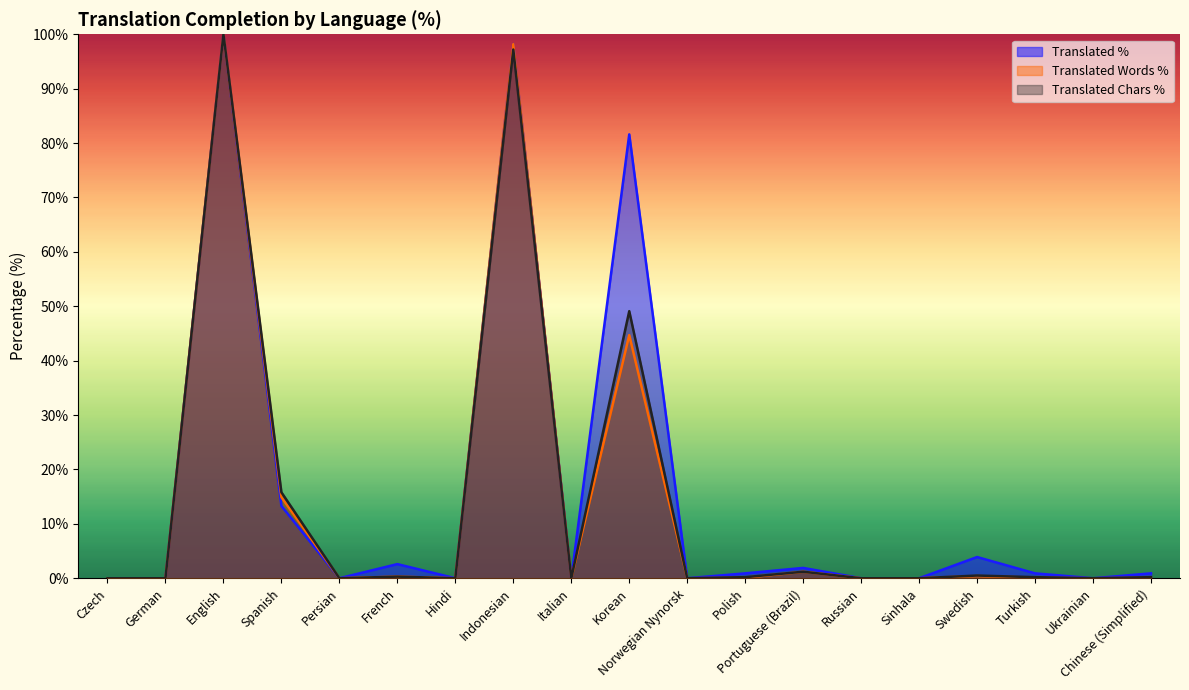

How many interior local peaks does the translated_percent series have?

6